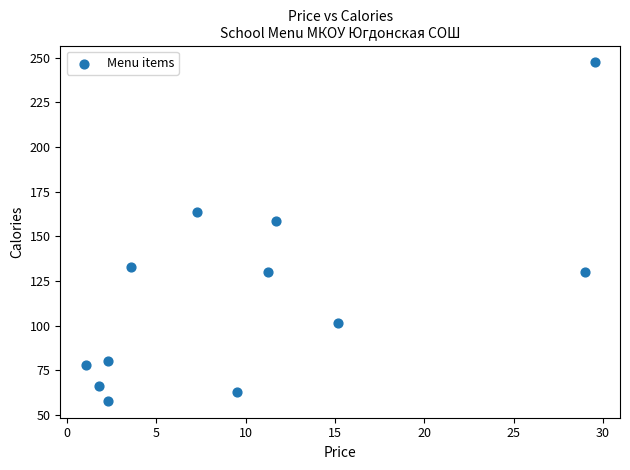

What Y value in the scatter plot is closest to 152?

158.7